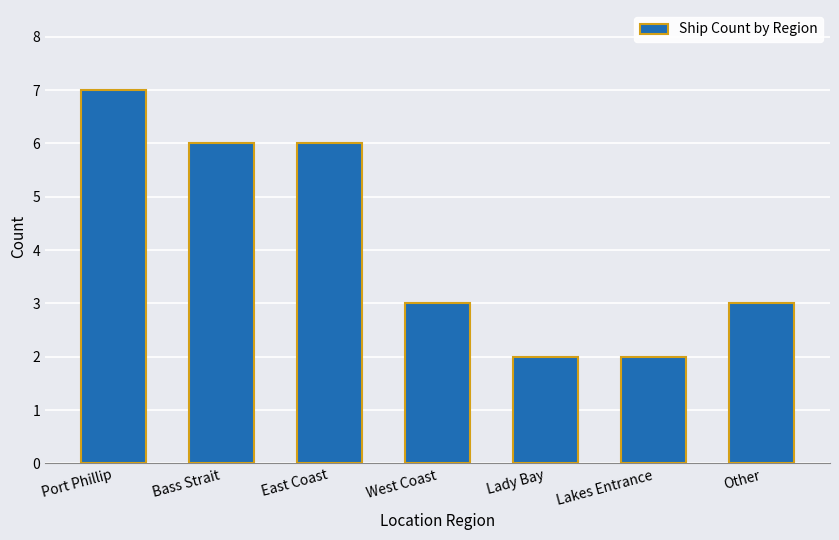

Is it true that the value at Other is 3?

True